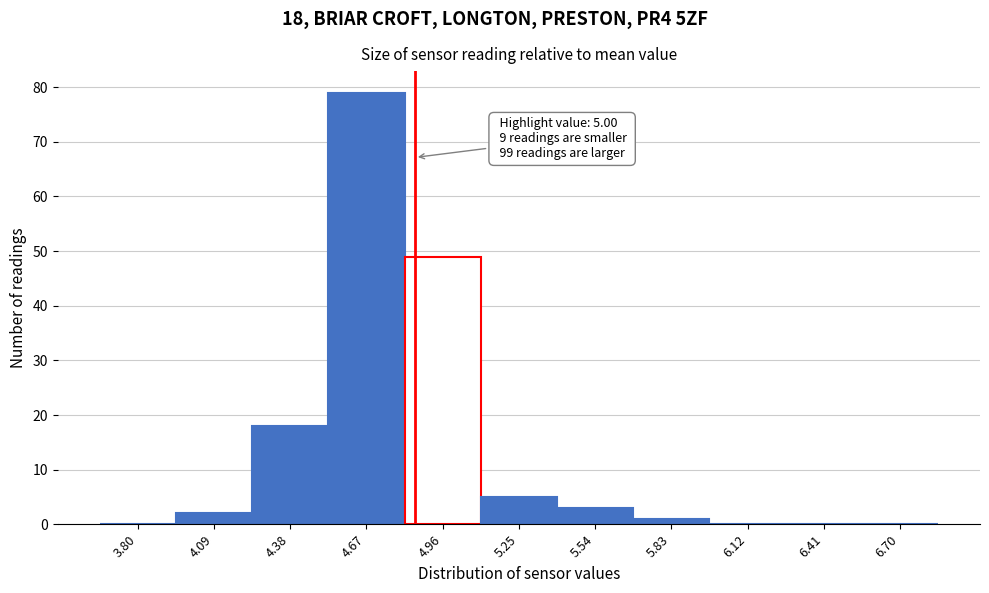

Reading right to left, transcribe all the data shown in this chart.

6.70=0	6.41=0	6.12=0	5.83=1	5.54=3	5.25=5	4.96=49	4.67=79	4.38=18	4.09=2	3.80=0